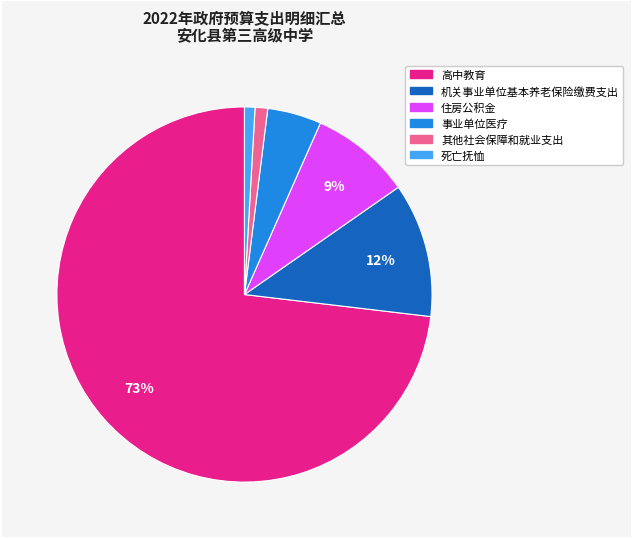

Does any single category account for the majority?

Yes